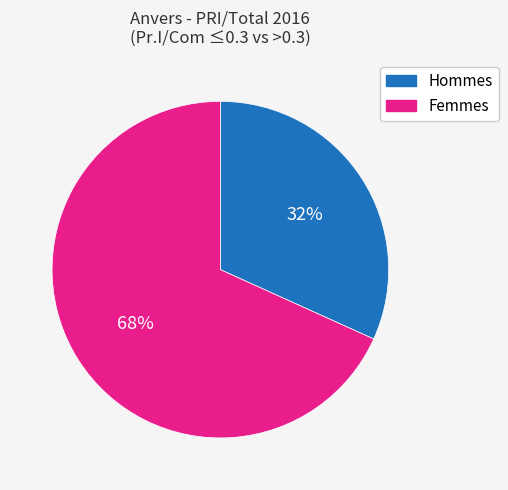

To the nearest percent, what is the difference between the largest and smallest slice percentages?

36%